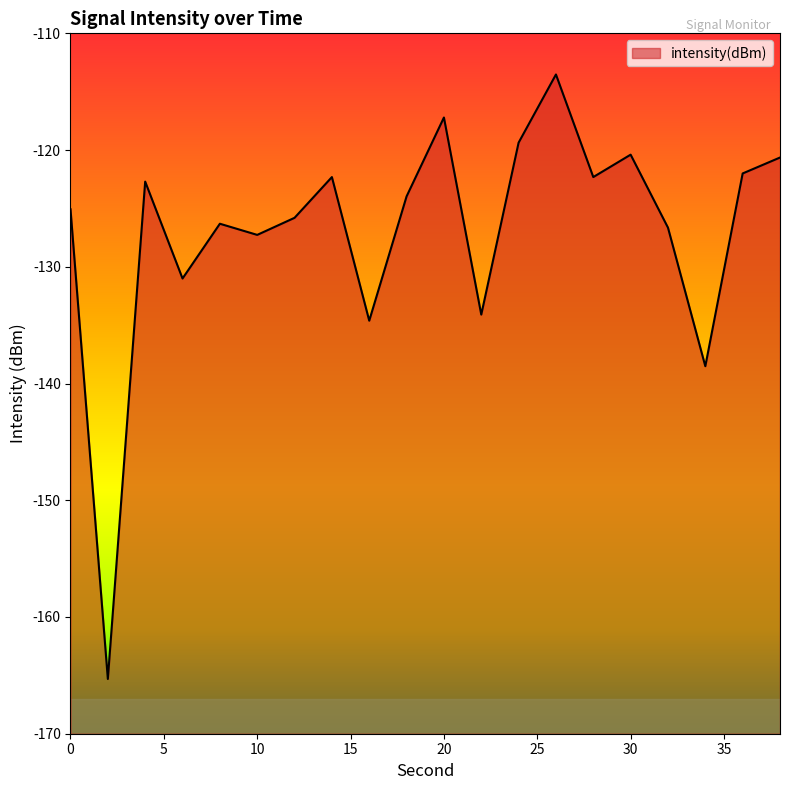

Is it true that the value at 8 is -187.8?

False